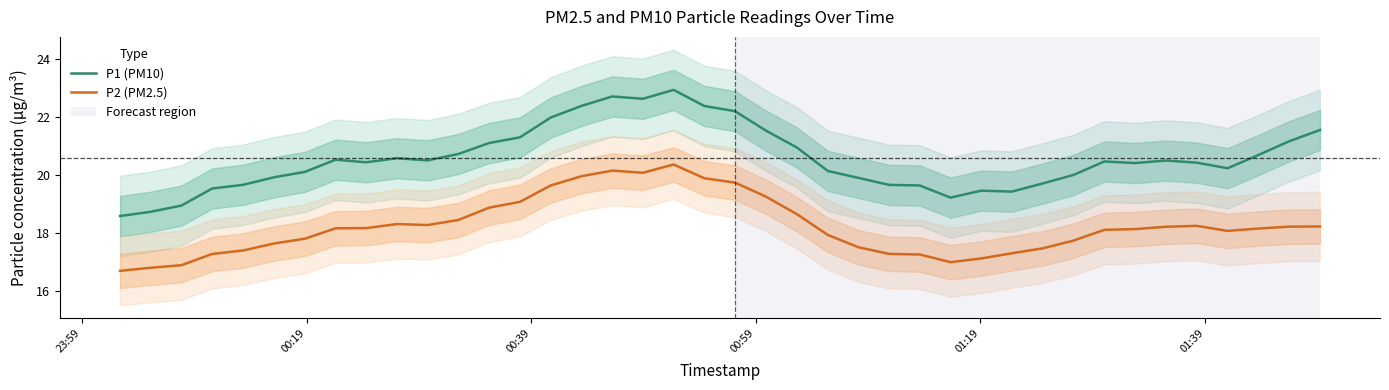

True or false: P2 (PM2.5) and P1 (PM10) cross at least once.

False